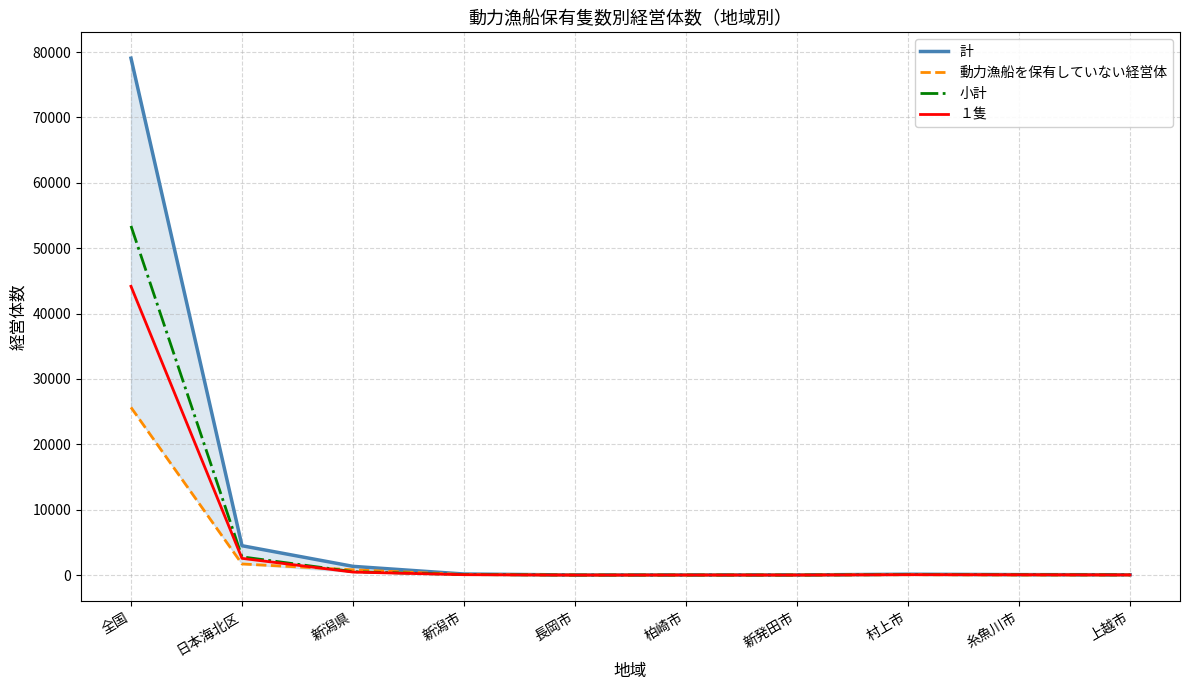

Which series has the widest spread of values?

計